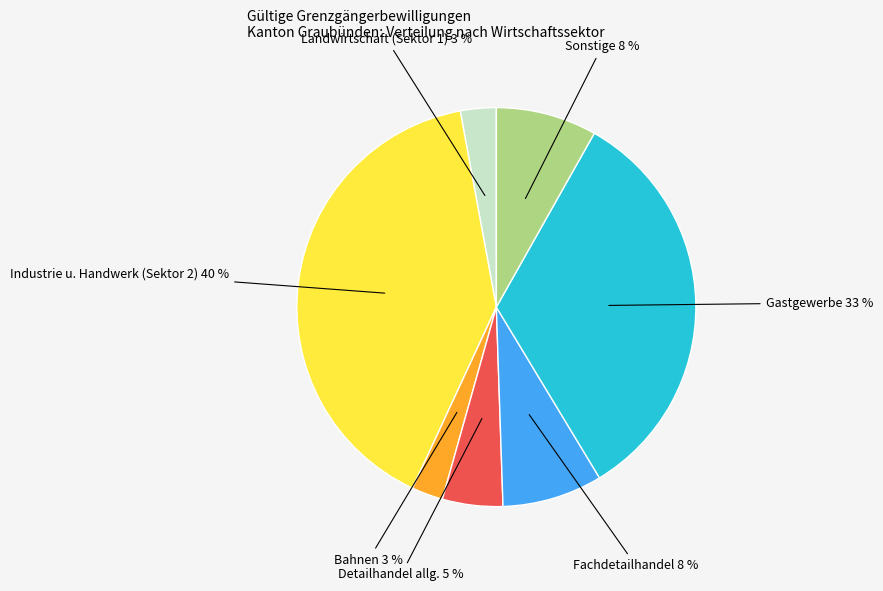

How many segments does this pie chart have?

7